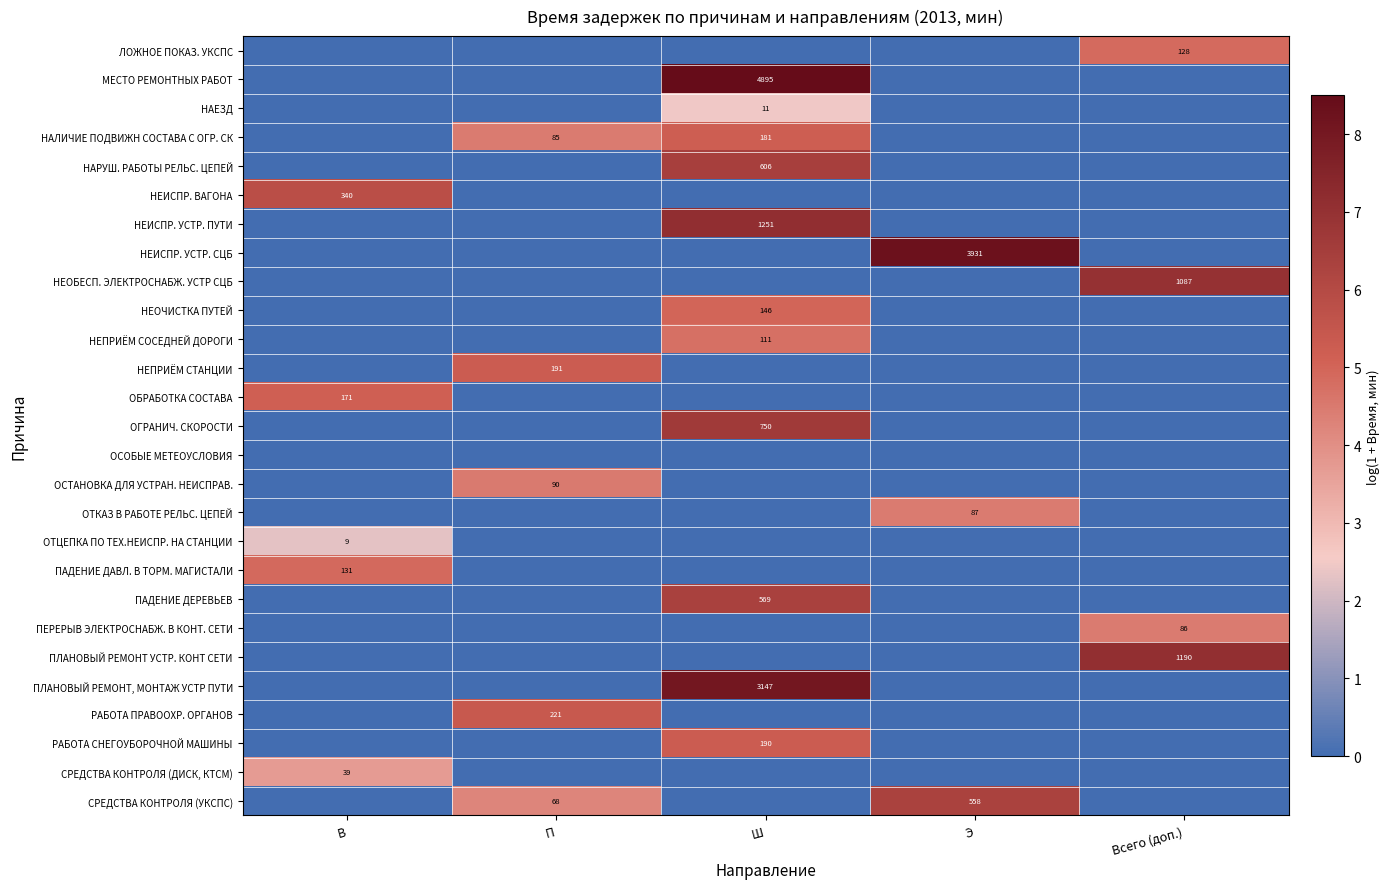

The value of ПЛАНОВЫЙ РЕМОНТ УСТР. КОНТ СЕТИ at Всего (доп.) is 1190. True or false?

True